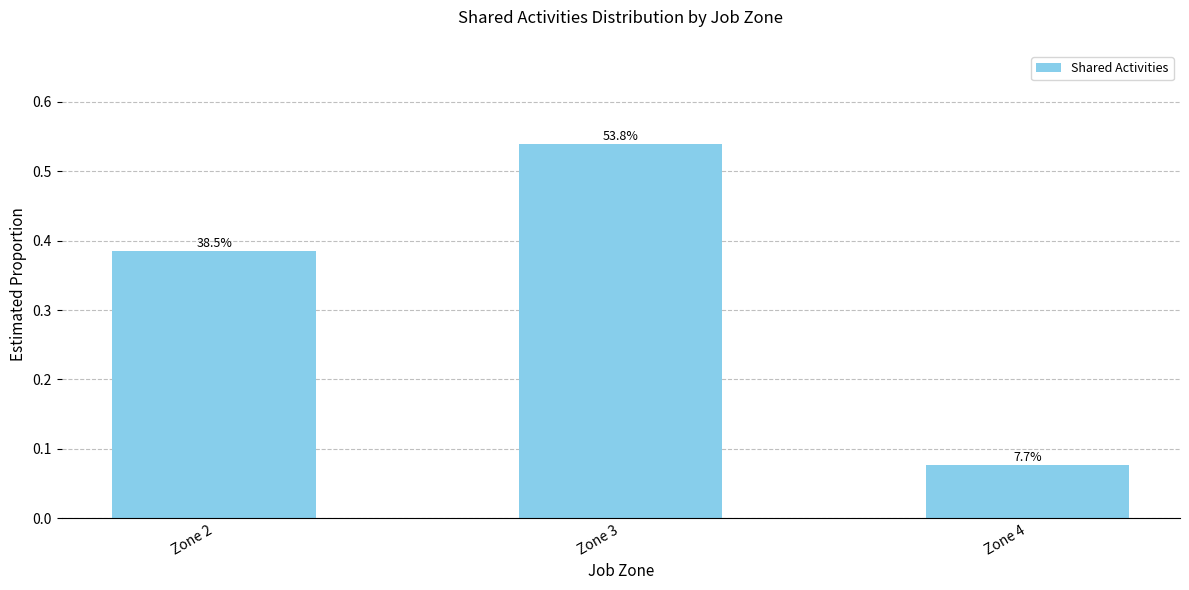

At which category does the chart reach its minimum across all series?

Zone 4